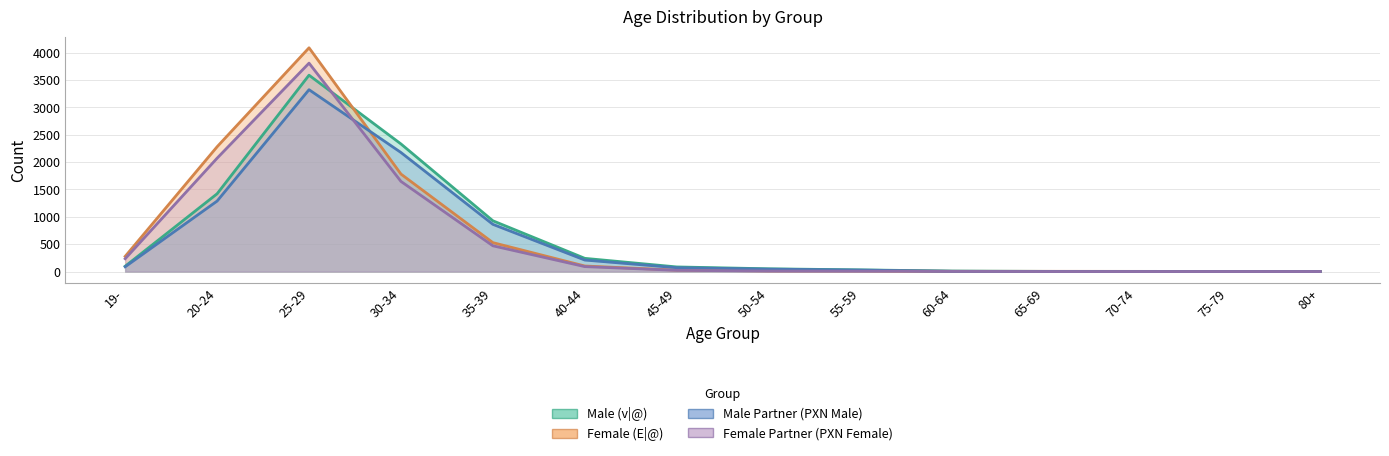

True or false: Female (E|@) and Female Partner (PXN Female) cross at least once.

False